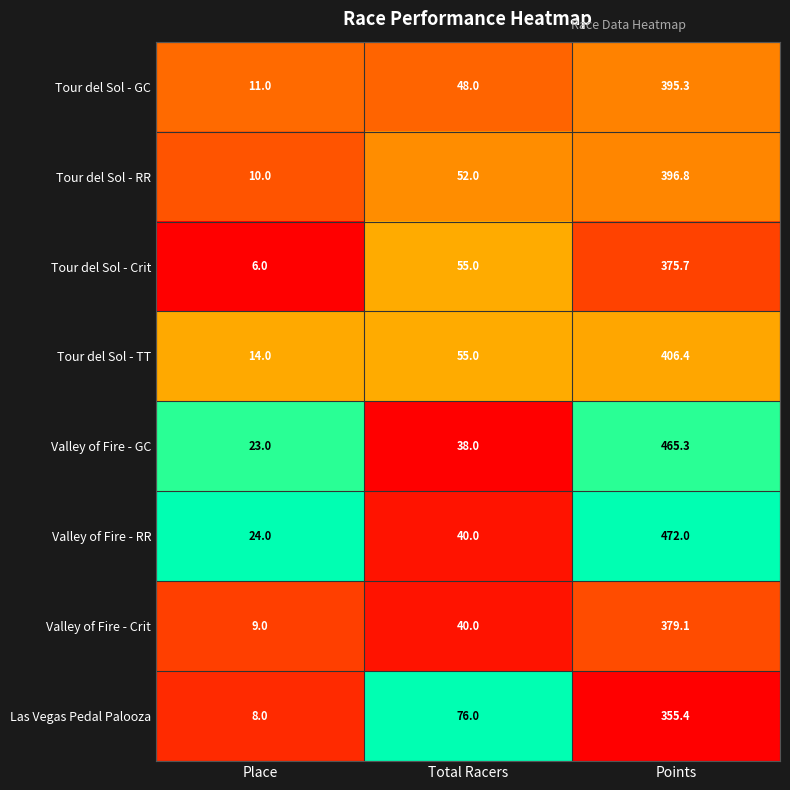

Reading left to right, transcribe all the data shown in this chart.

Tour del Sol - GC: 11.0	48.0	395.3
Tour del Sol - RR: 10.0	52.0	396.8
Tour del Sol - Crit: 6.0	55.0	375.7
Tour del Sol - TT: 14.0	55.0	406.4
Valley of Fire - GC: 23.0	38.0	465.3
Valley of Fire - RR: 24.0	40.0	472.0
Valley of Fire - Crit: 9.0	40.0	379.1
Las Vegas Pedal Palooza: 8.0	76.0	355.4